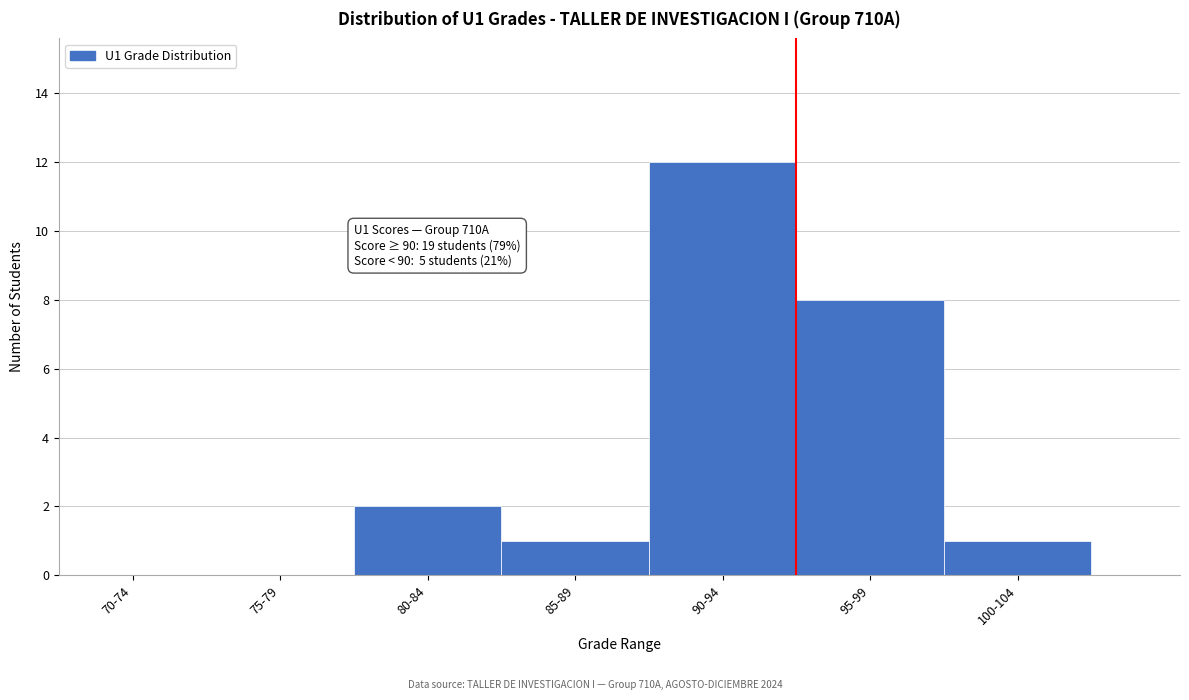

Reading left to right, what are all the values shown in this chart?

70-74=0	75-79=0	80-84=2	85-89=1	90-94=12	95-99=8	100-104=1